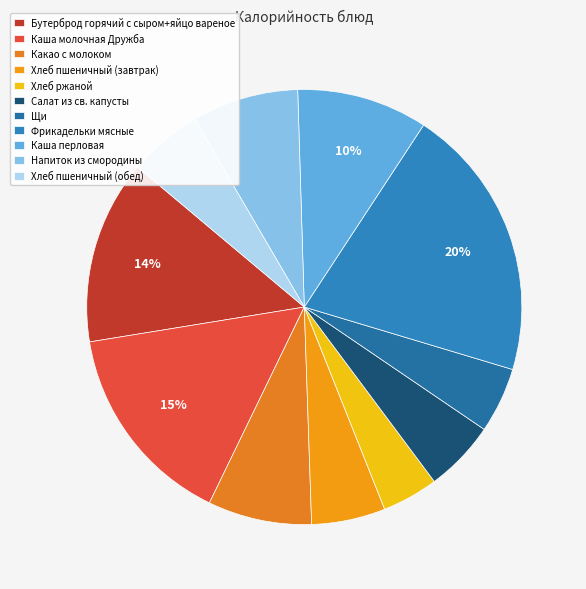

Does any single category account for the majority?

No